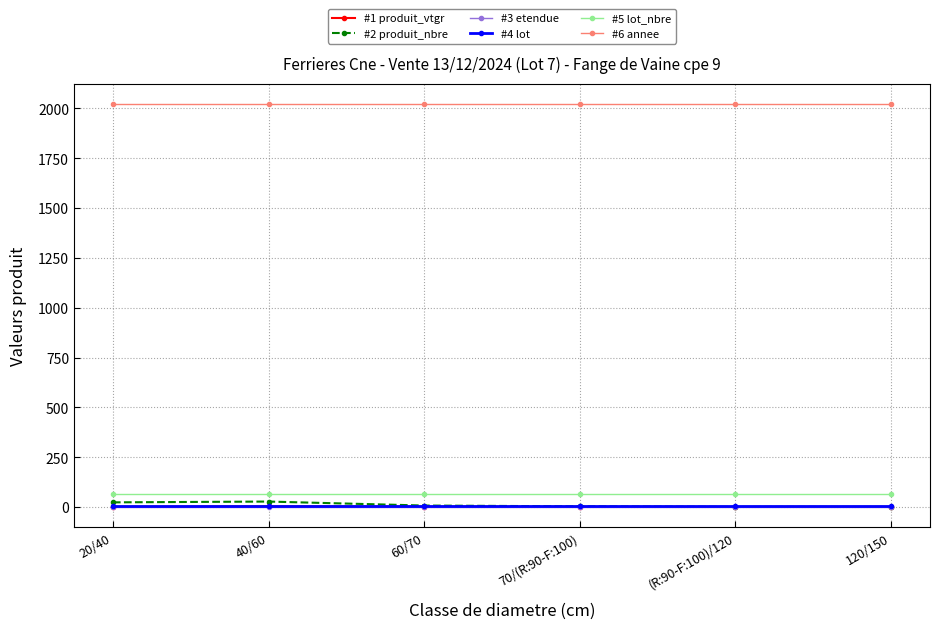

How many data points in #2 produit_nbre are less than 8?

3